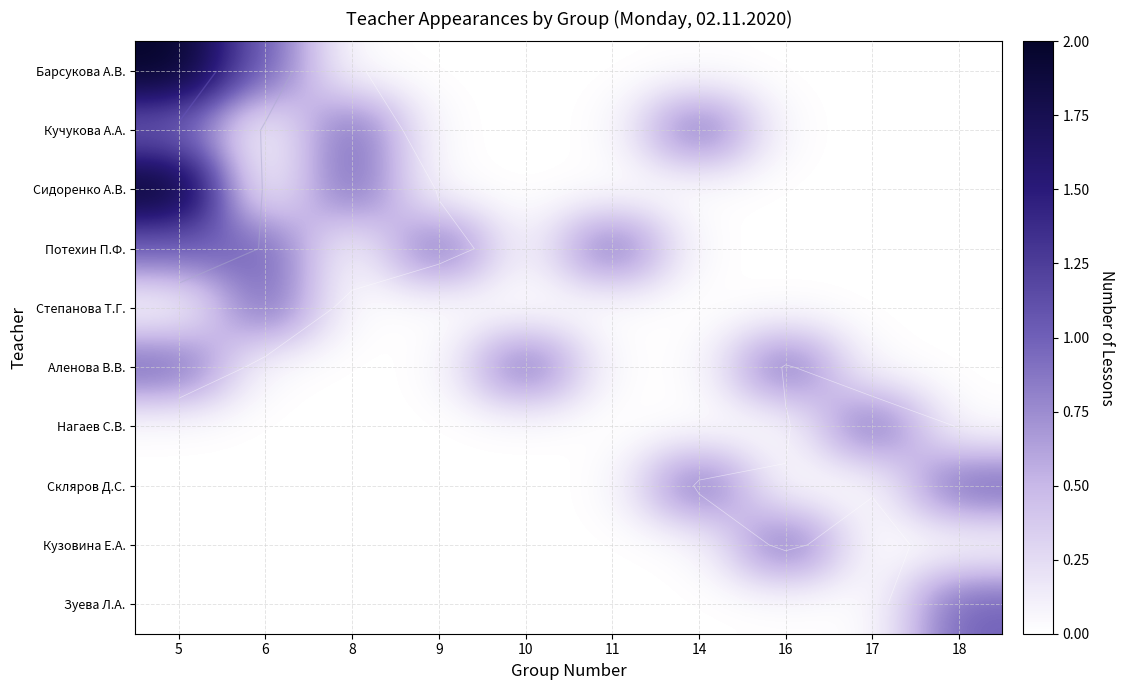

What is the maximum value shown in the chart?

2